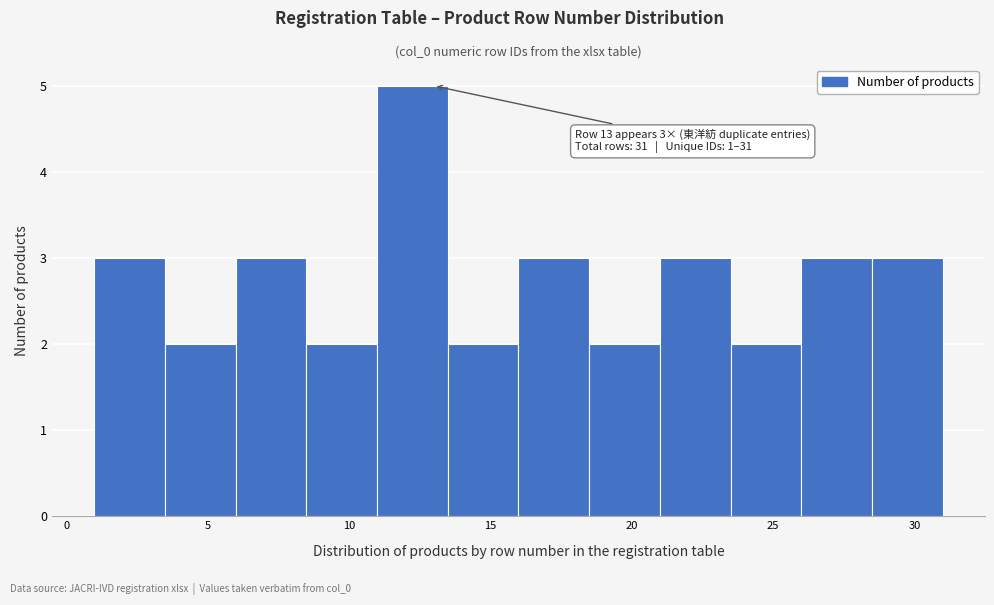

Which range on the x-axis has the tallest bar?

11.0 to 13.5